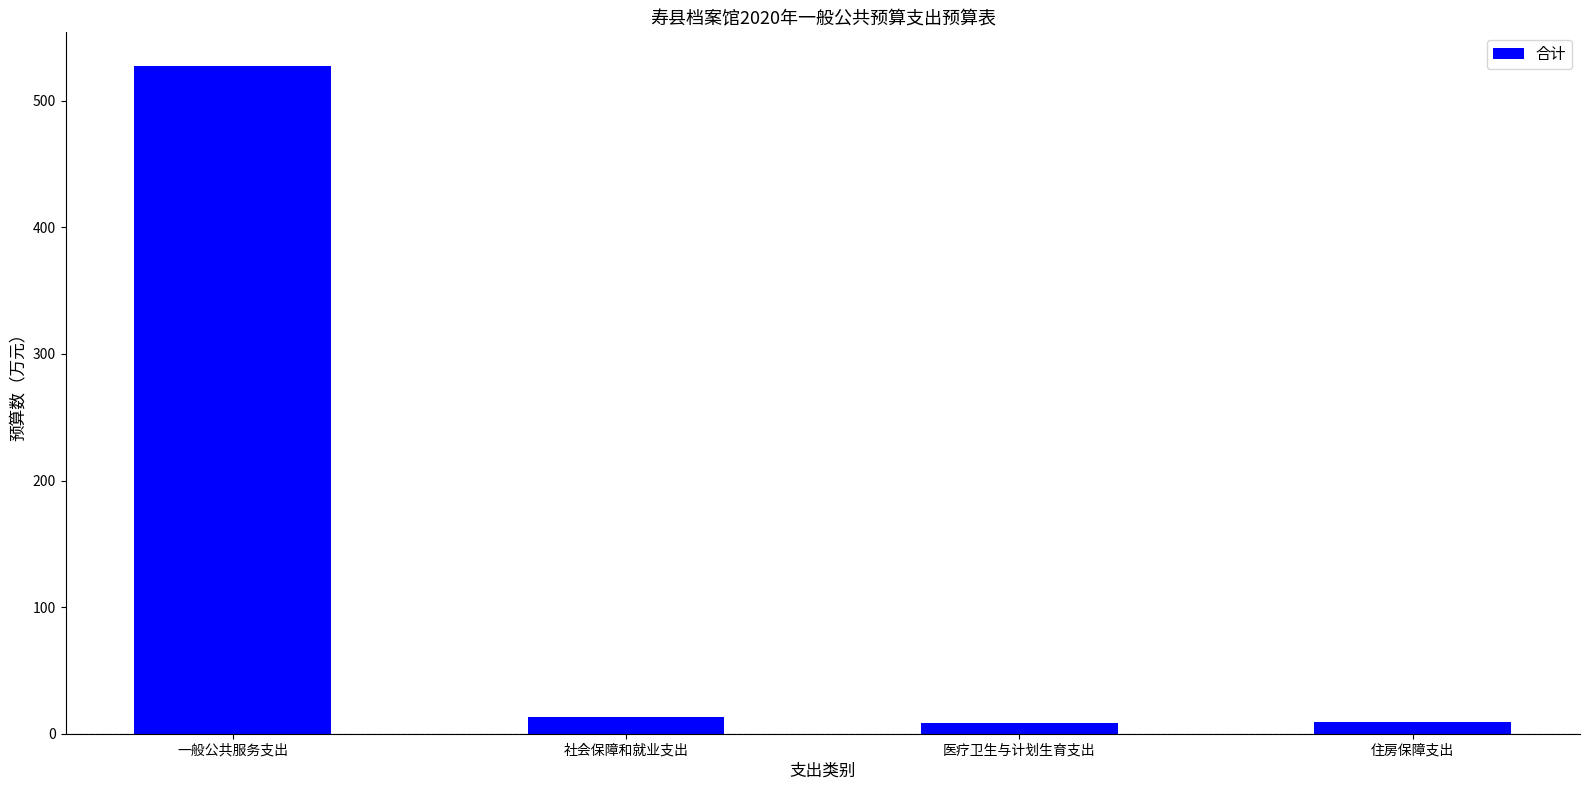

What is the sum of the values at 社会保障和就业支出 and 医疗卫生与计划生育支出?

21.2